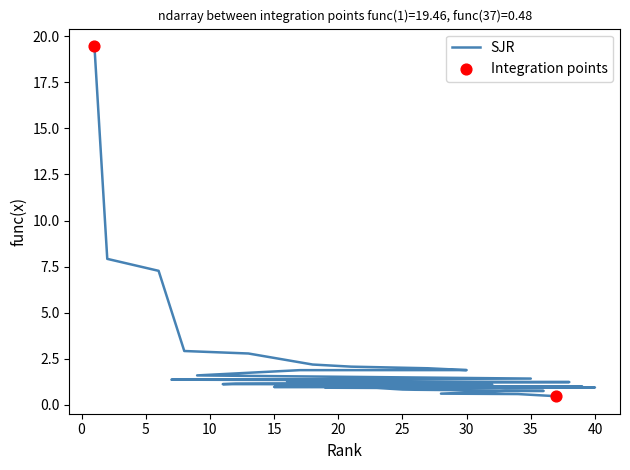

Approximately how many times larger is the value at 18 compared to 31?

2.0